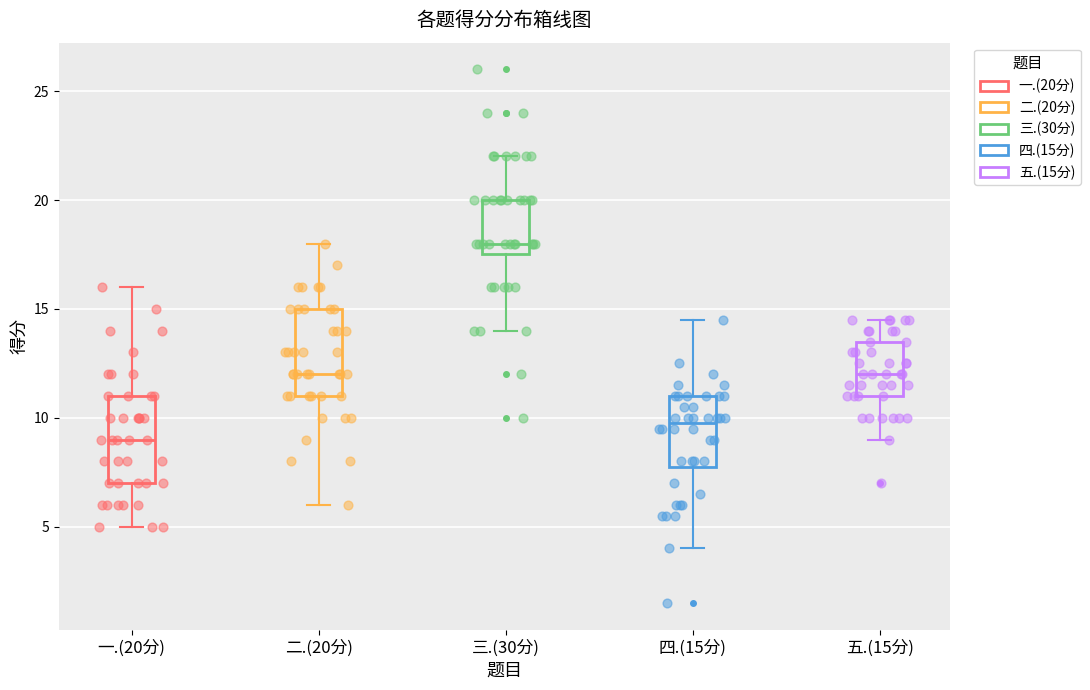

Where is the upper edge of the box for 四.(15分) on the y-axis? The values are not printed on the chart, so give them approximately, as read against the axis.

11.0